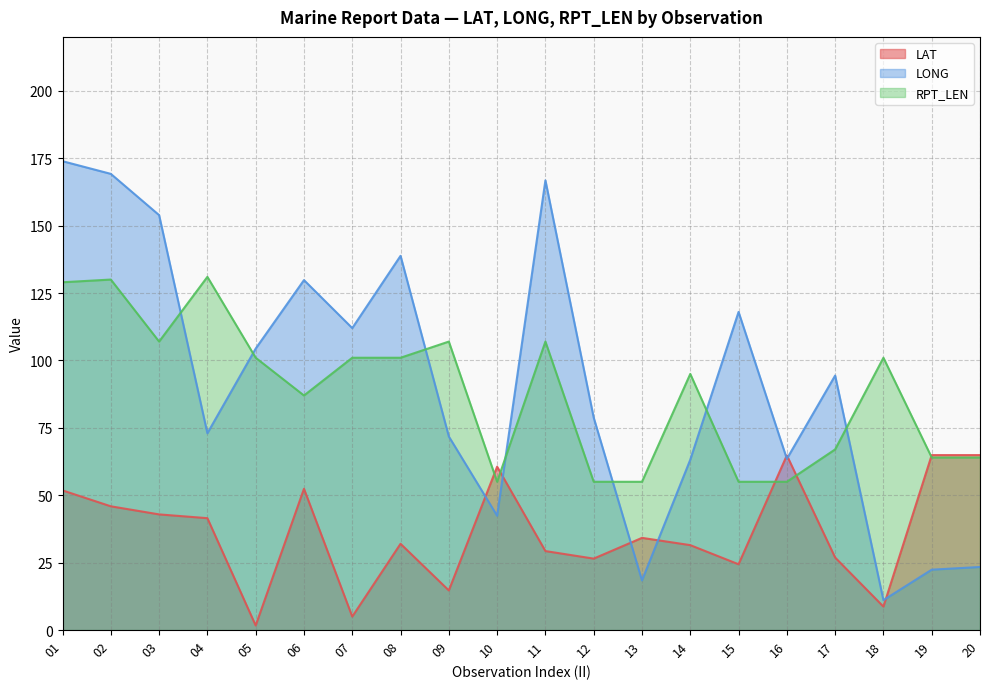

What is the value of the LONG point at the 15th from the left?

118.0